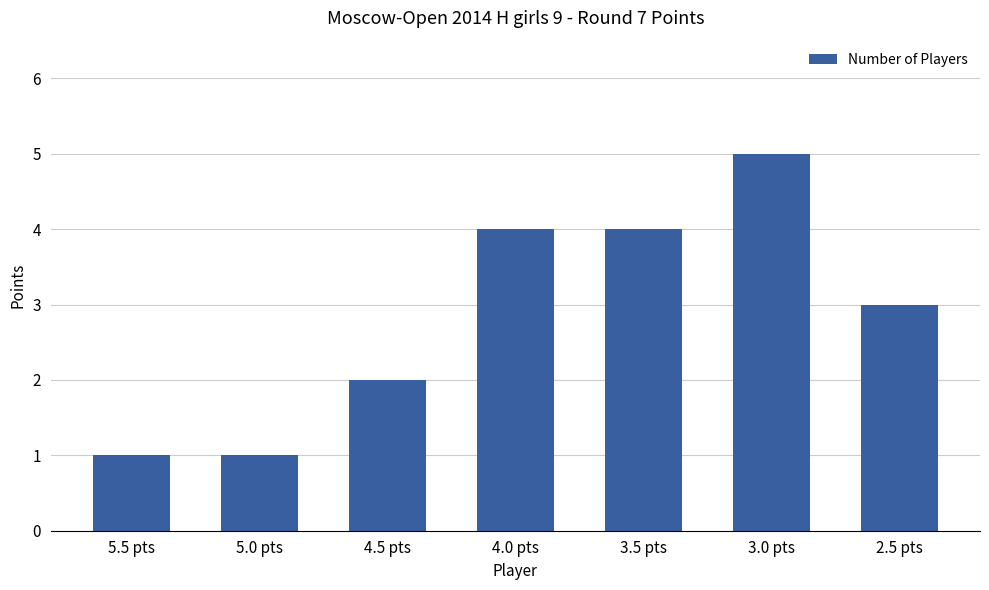

How many categories are shown in the chart?

7